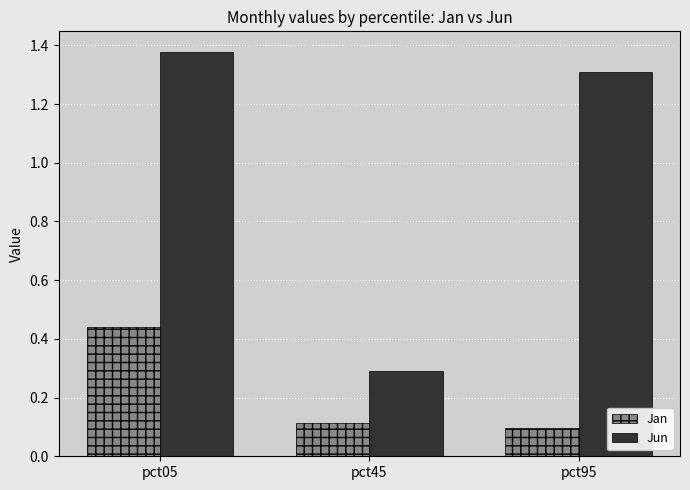

What is the lowest value of the Jun series?

0.3